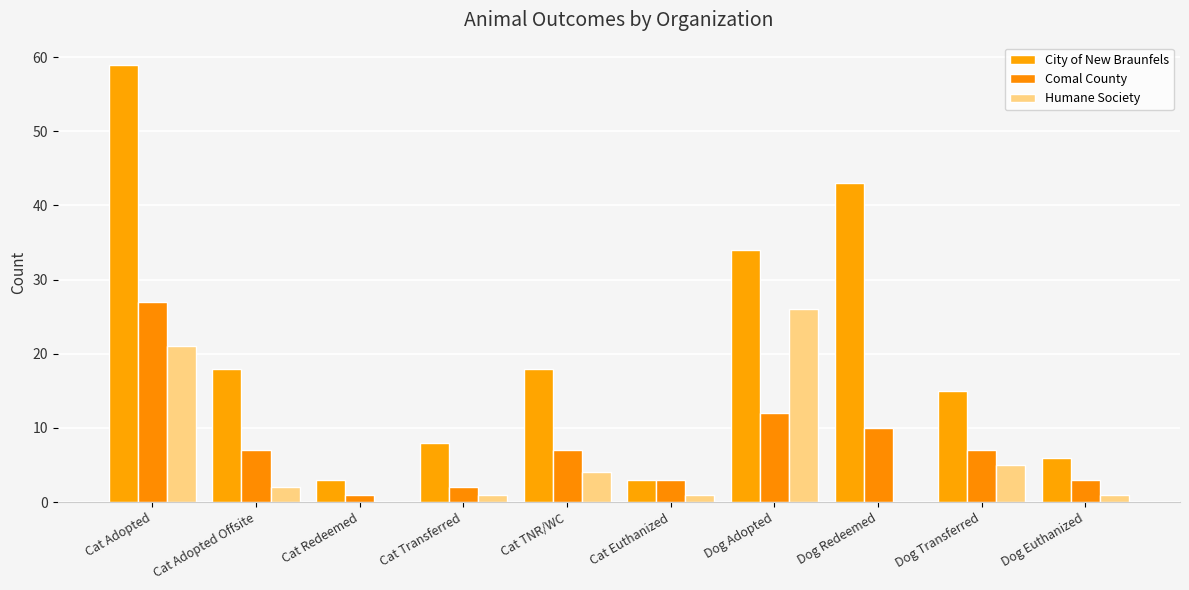

What is the greatest value displayed?

59